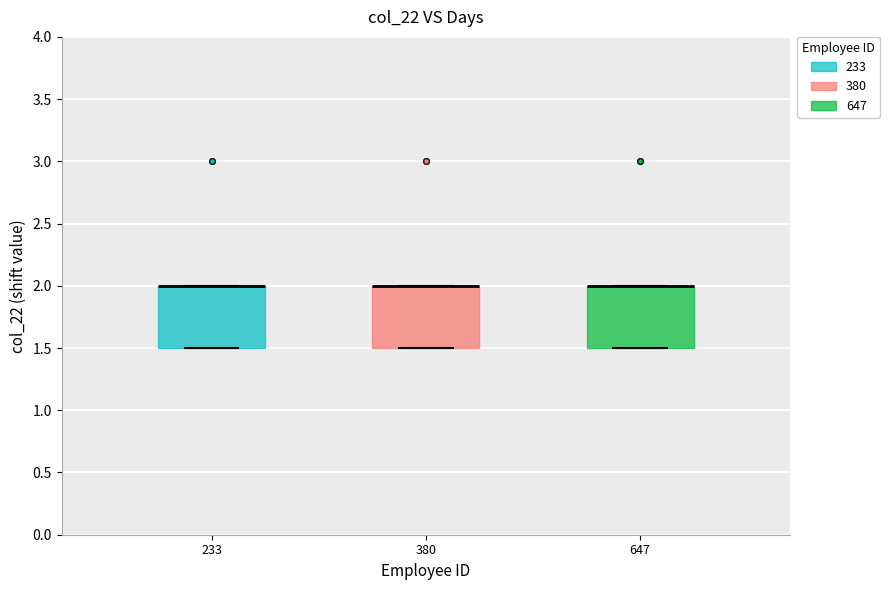

Where is the upper edge of the box at x = 233 on the y-axis? The values are not printed on the chart, so give them approximately, as read against the axis.

2.0